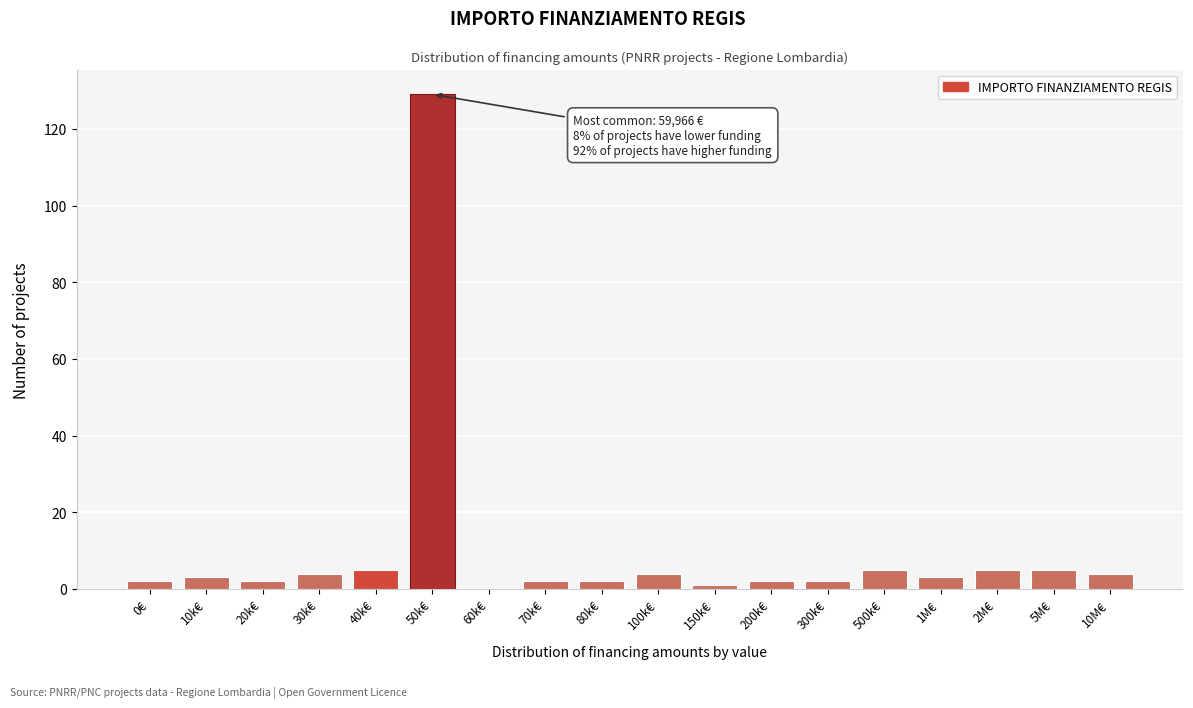

Reading left to right, list all the values displayed in this chart.

0€=2	10k€=3	20k€=2	30k€=4	40k€=5	50k€=129	60k€=0	70k€=2	80k€=2	100k€=4	150k€=1	200k€=2	300k€=2	500k€=5	1M€=3	2M€=5	5M€=5	10M€=4